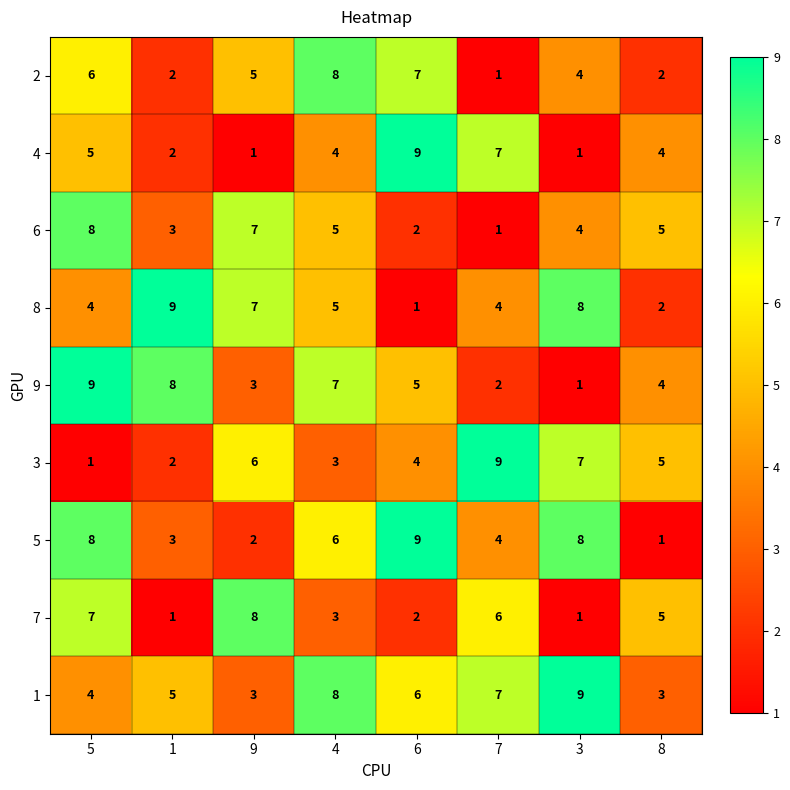

Which series has the largest total across all categories?

1